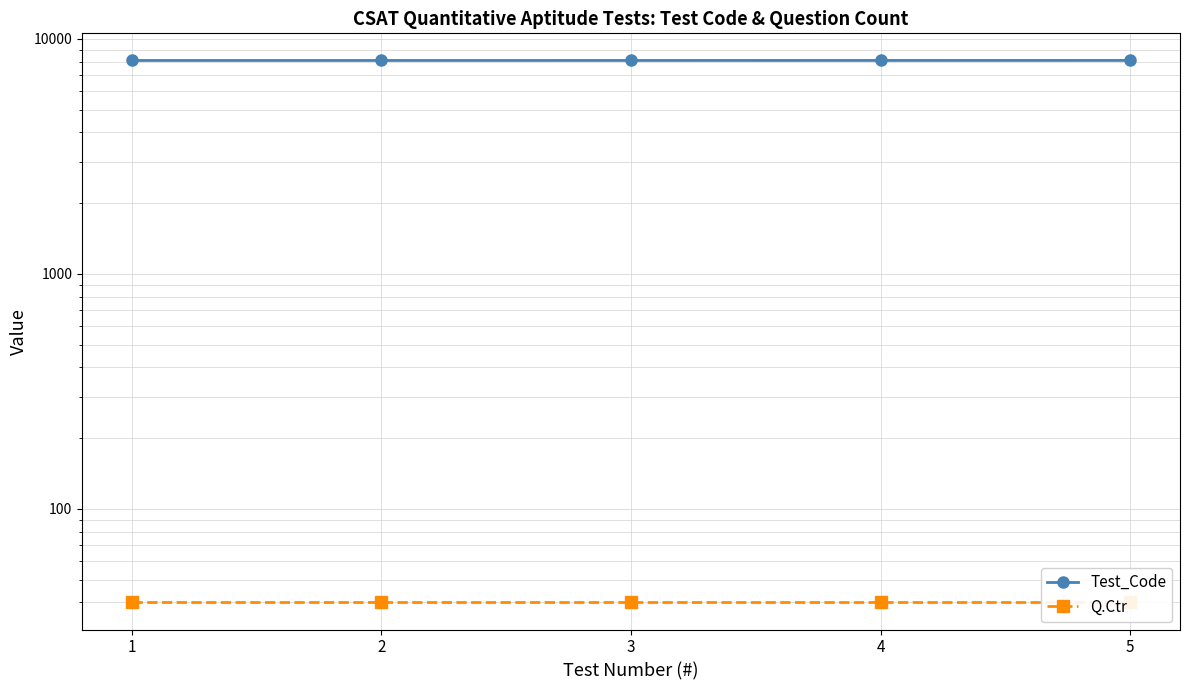

What is the average value of the Q.Ctr series?

40